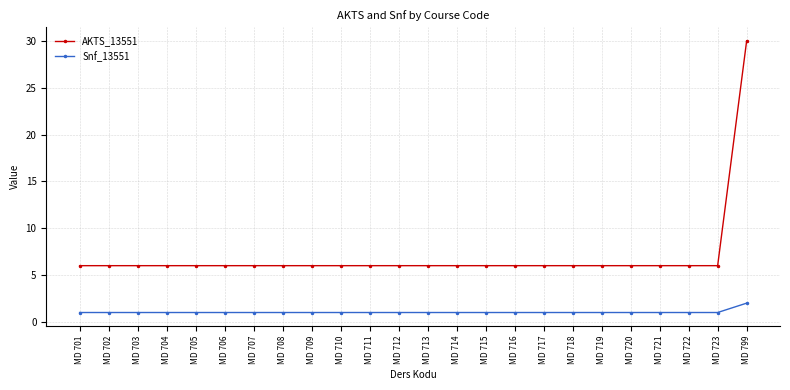

True or false: AKTS_13551 and Snf_13551 cross at least once.

False